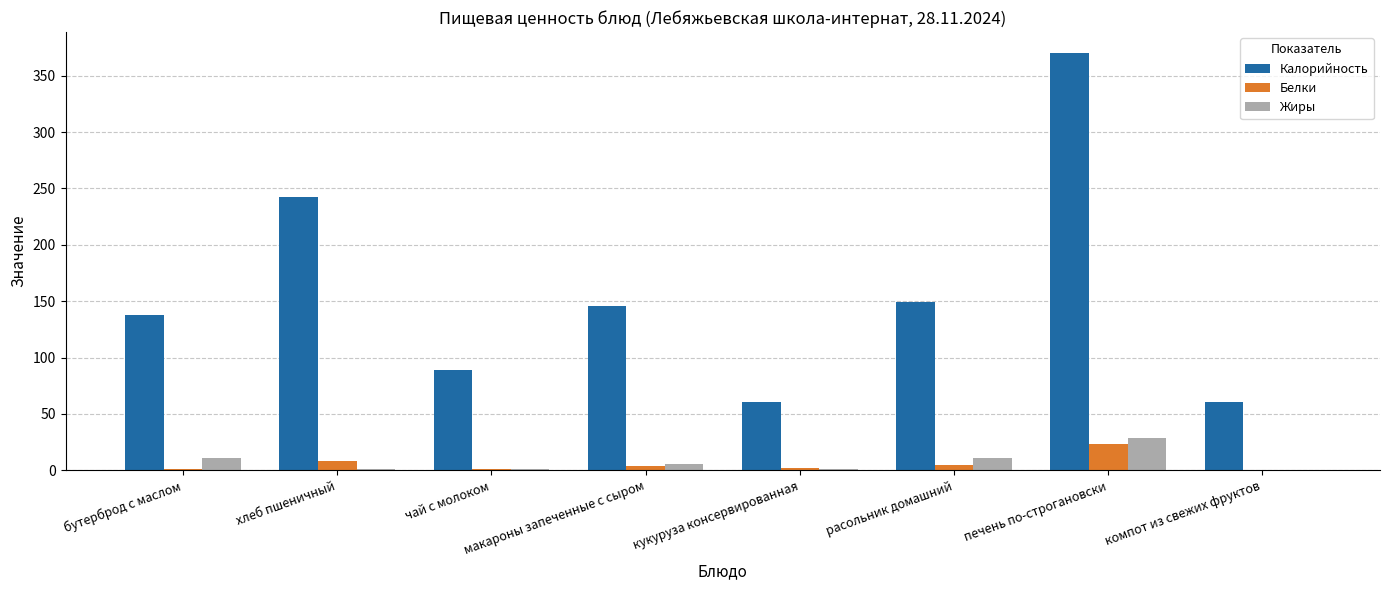

Which series changed the most between расольник домашний and компот из свежих фруктов?

Калорийность